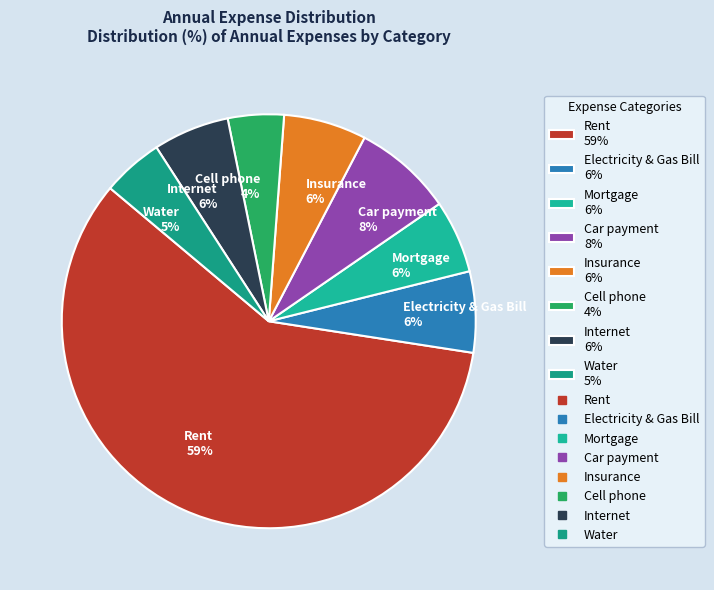

Between Cell phone 4% and Insurance 6%, which is larger?

Insurance 6%